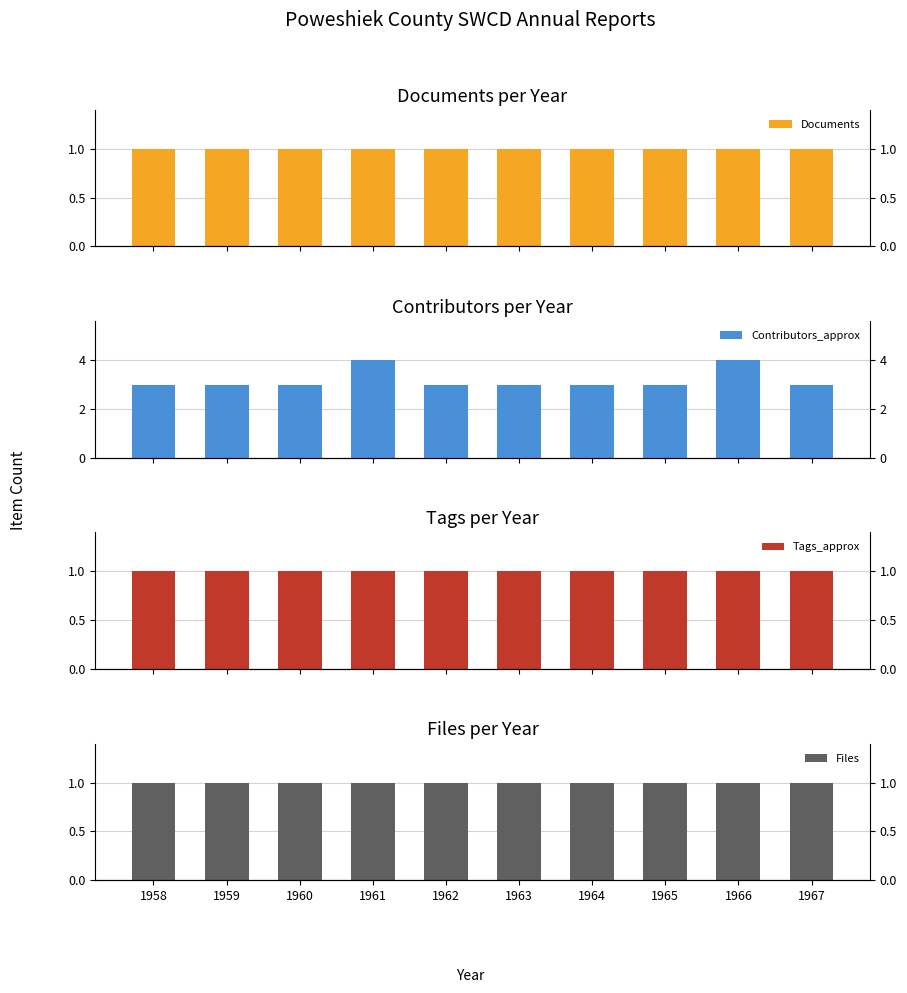

The Documents series shows 1 at 1963. True or false?

True